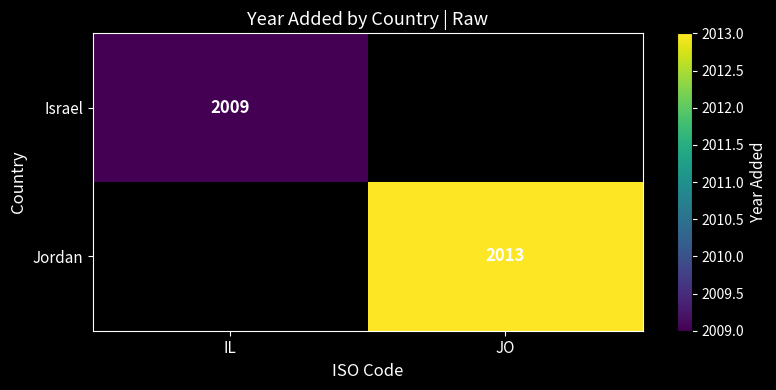

Is it true that Jordan equals 2013 at JO?

True